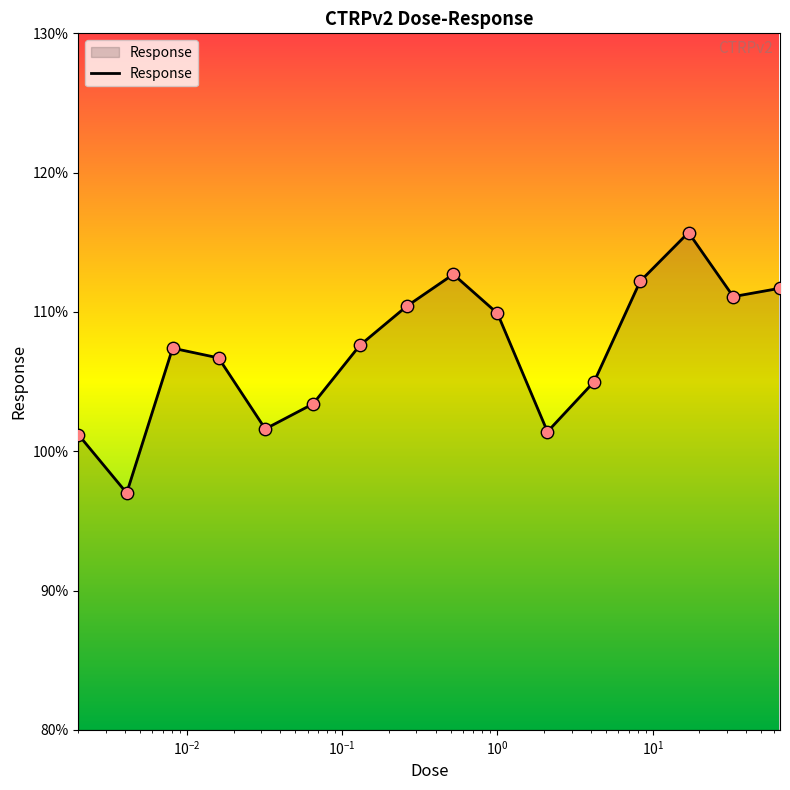

What is the difference between the maximum and minimum values?

18.7